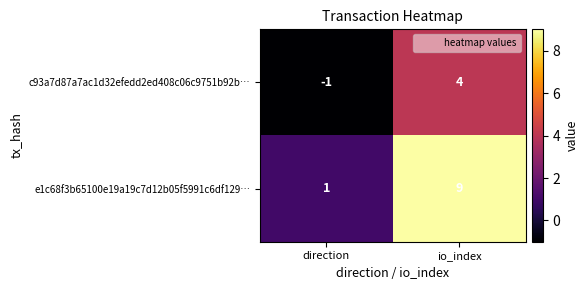

Reading left to right, list all the values displayed in this chart.

c93a7d87a7ac1d32efedd2ed408c06c9751b92b…: -1	4
e1c68f3b65100e19a19c7d12b05f5991c6df129…: 1	9